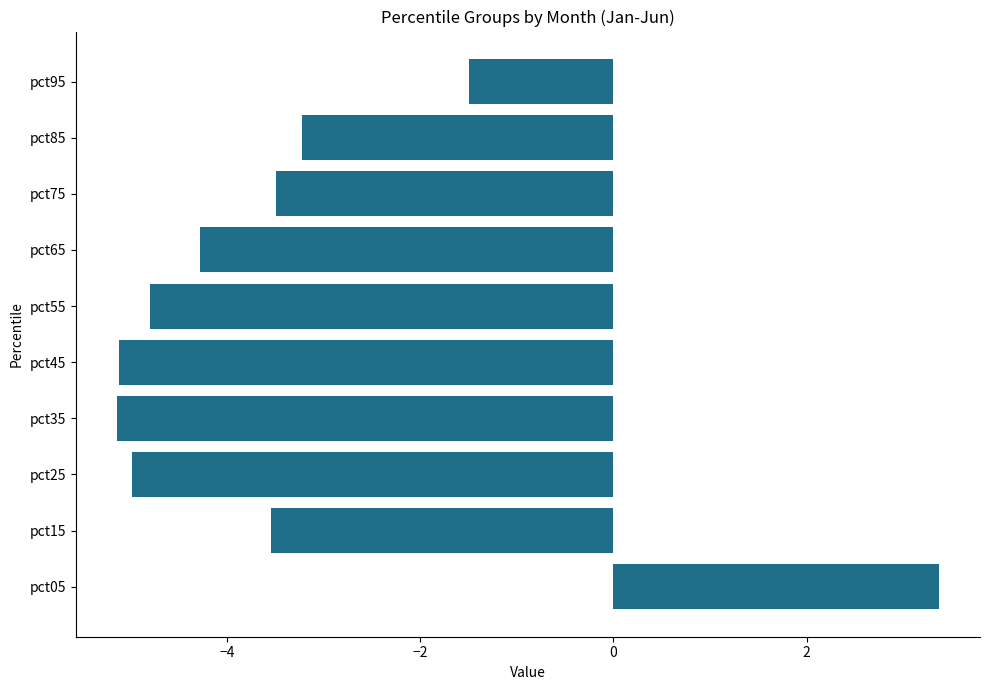

True or false: the data shows -8.1 at pct25.

False